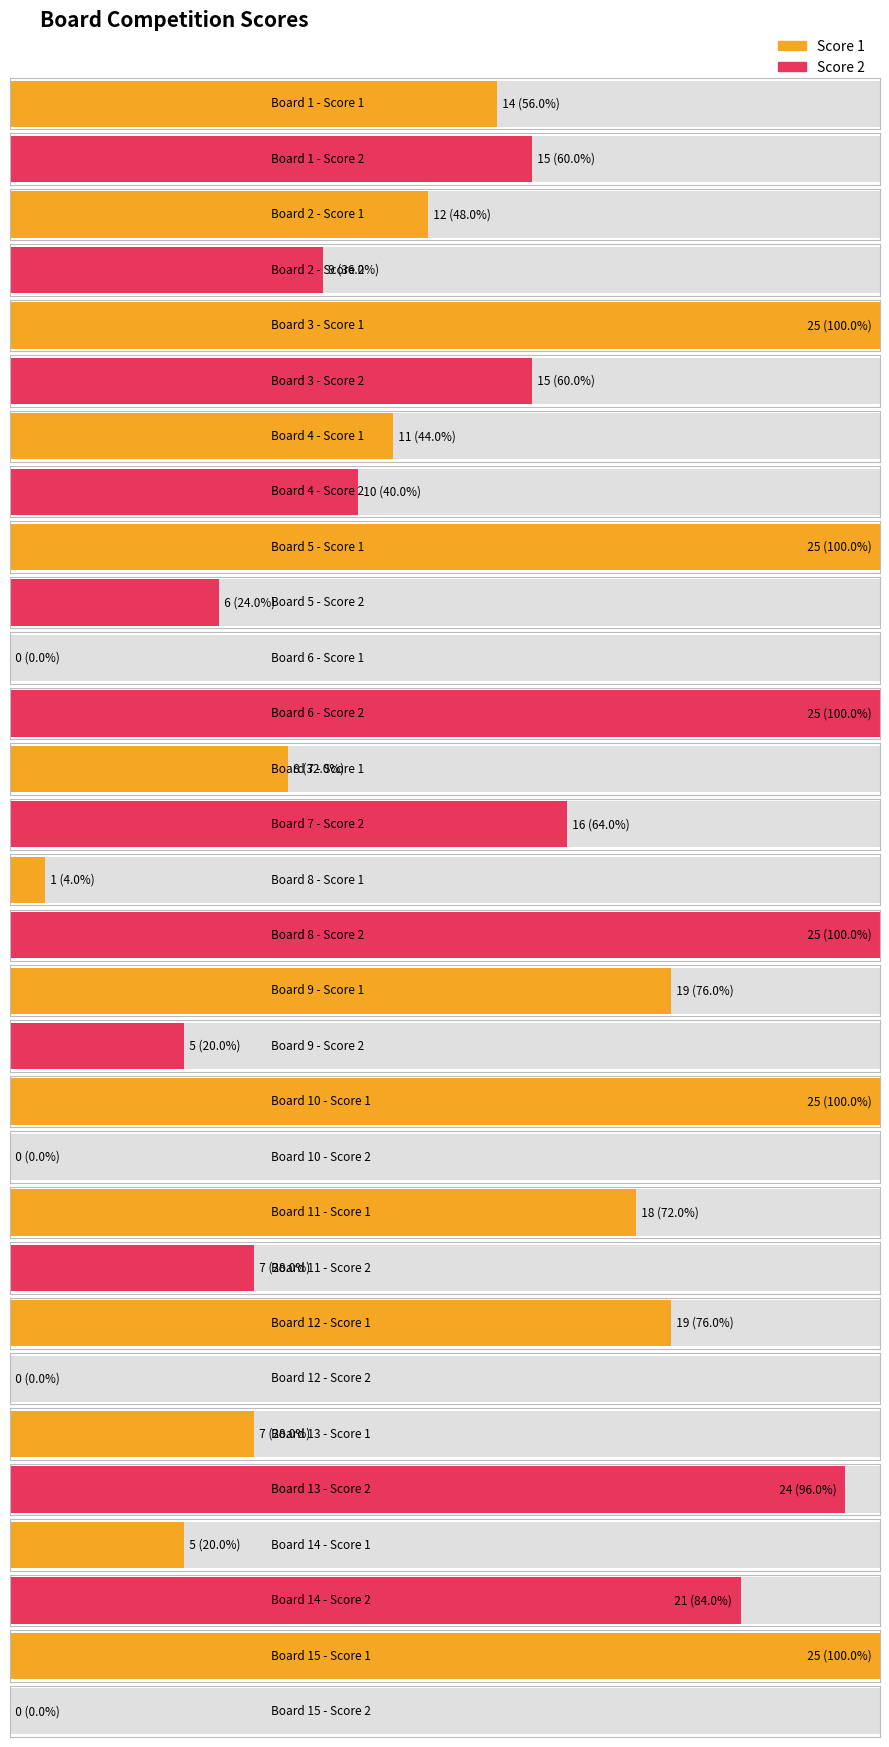

List the series in order of their peak value, lowest first.

Score 1, Score 2